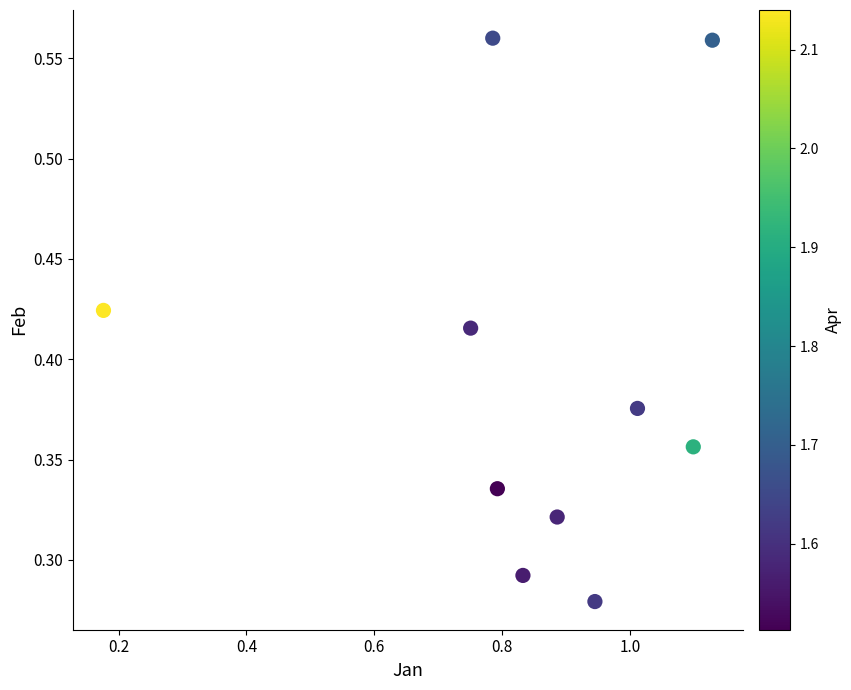

What is the range of X values (max minus min)?

1.0